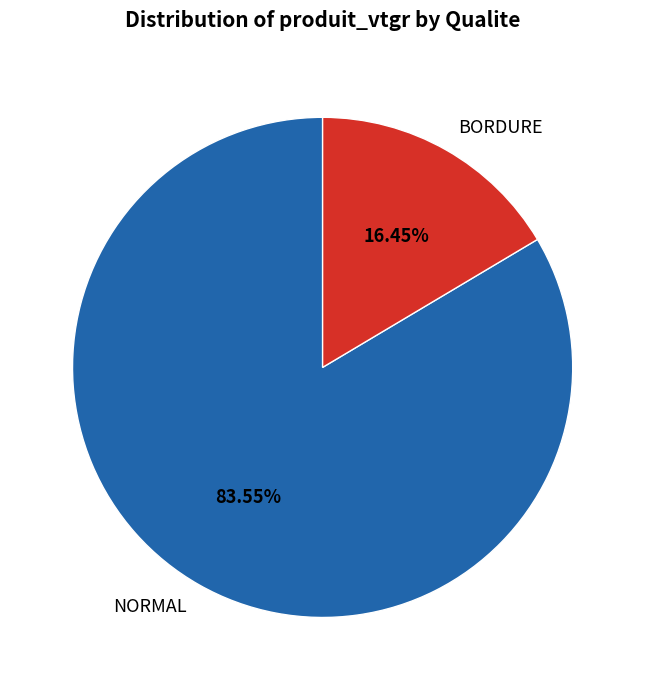

Is the sum of NORMAL and BORDURE greater than half?

Yes